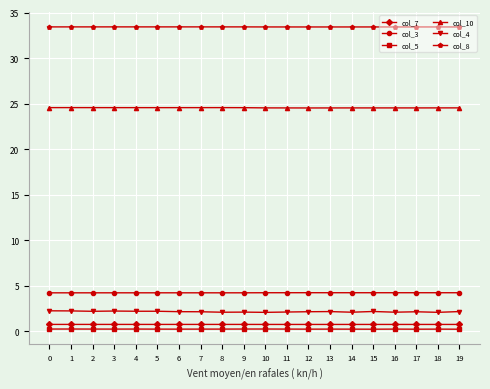

What is the total value across all series at 12?

65.2